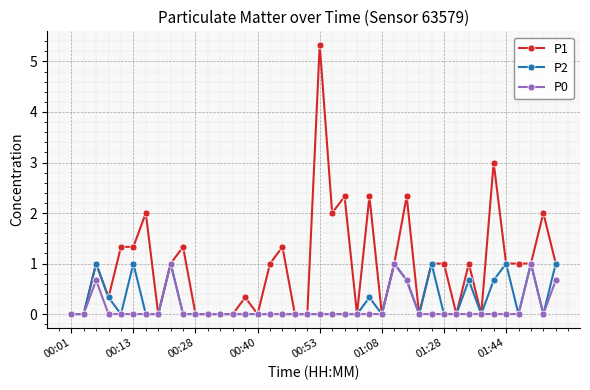

How many categories are shown in the chart?

40